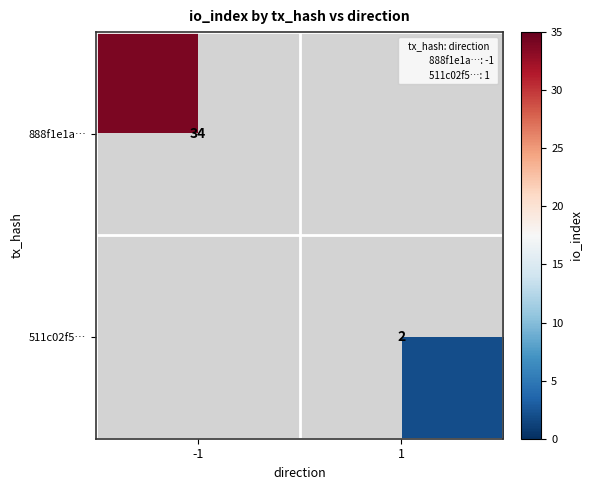

Rank the series by their maximum value, from highest to lowest.

888f1e1a…, 511c02f5…